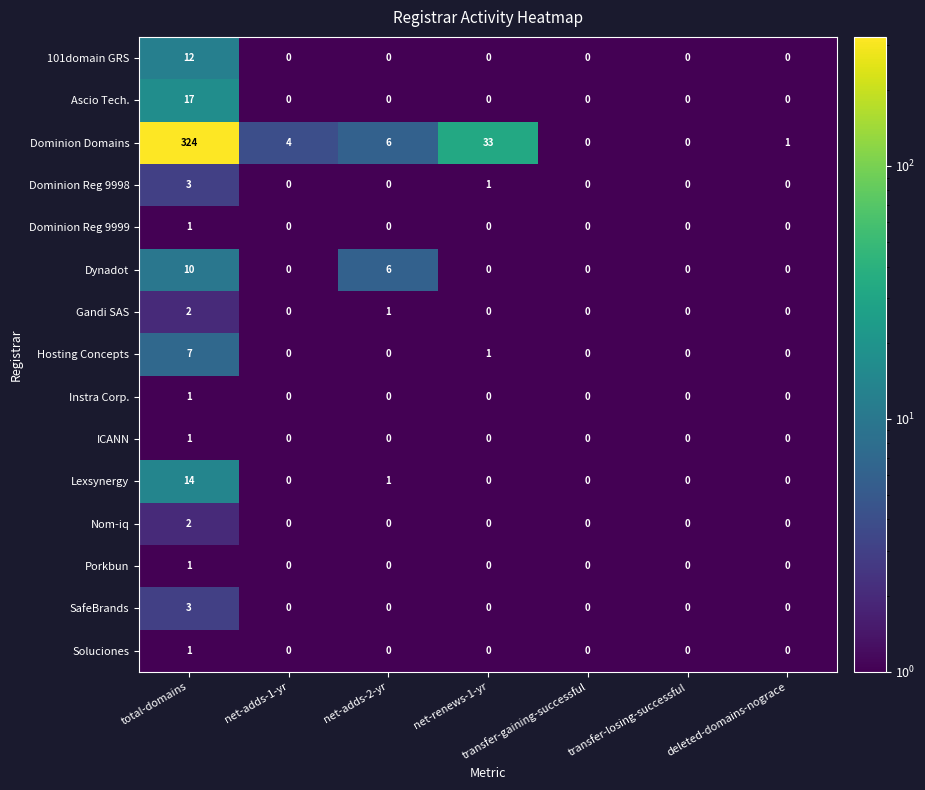

What is the sum of all SafeBrands values?

3